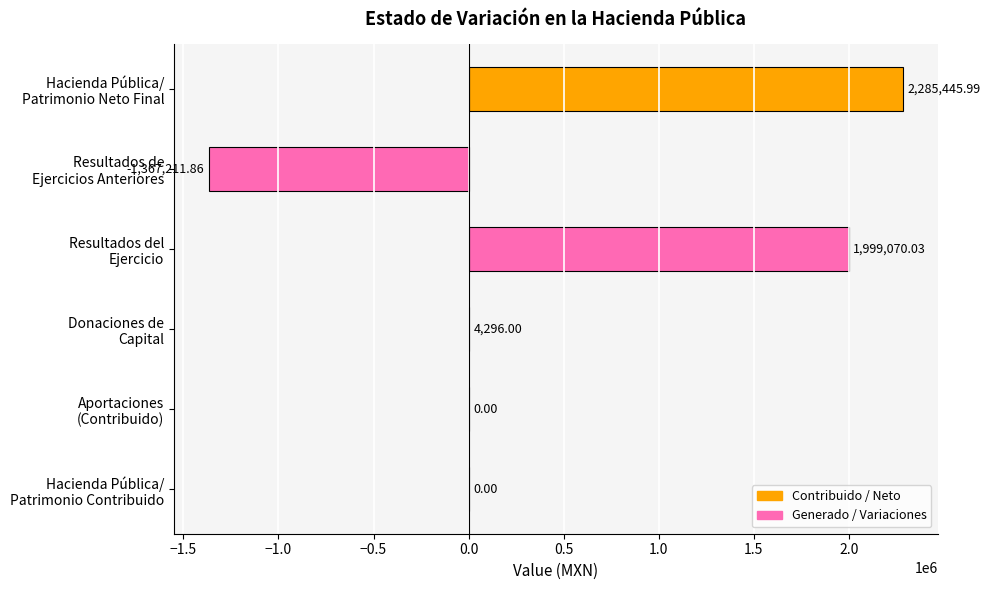

Count the number of categories in the chart.

6